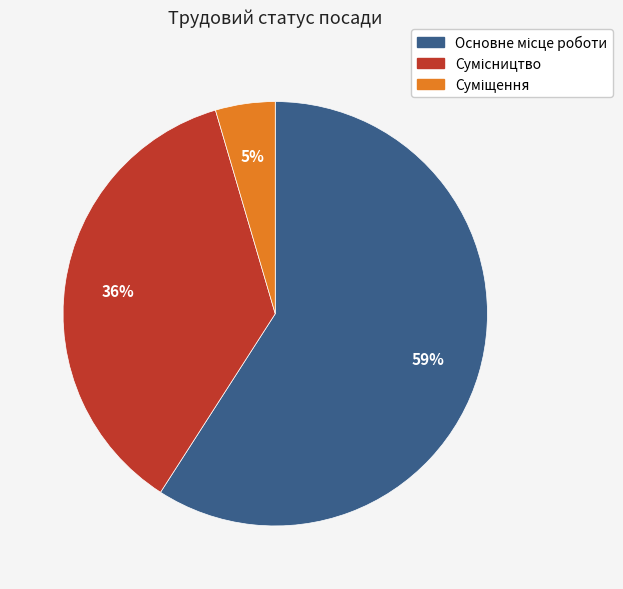

To the nearest percent, what is the average slice percentage?

33%